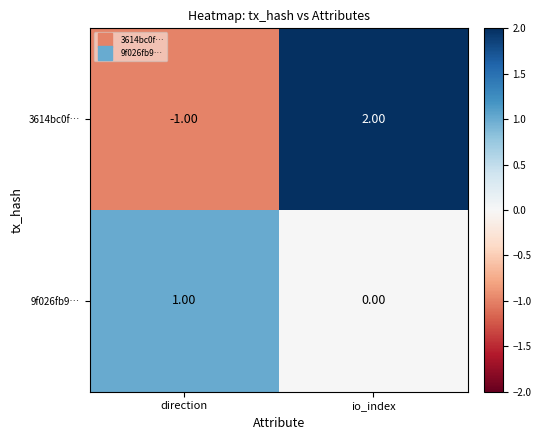

Which category has the lowest value in the 3614bc0f… series?

direction